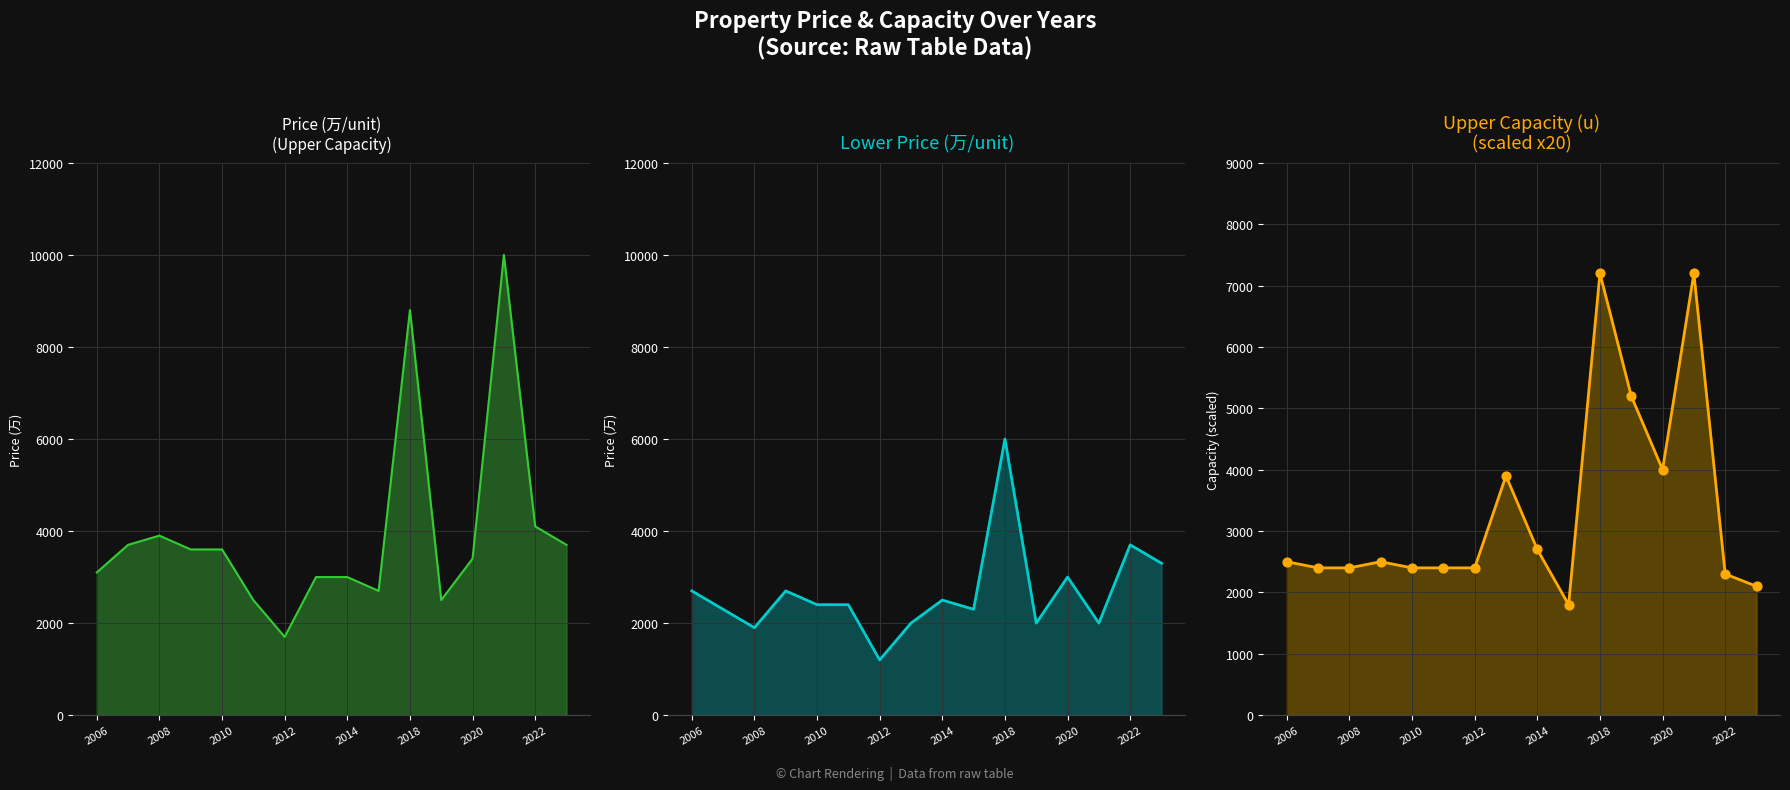

Which series has the largest Y range (max minus min)?

Price (万/unit)